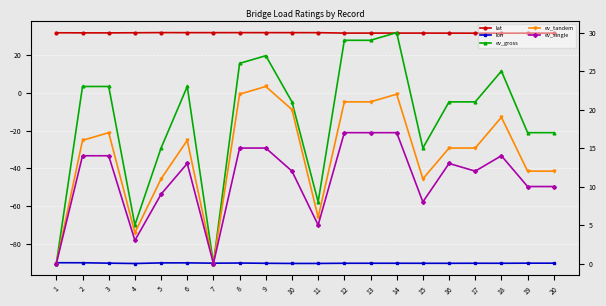

Rank the series by their maximum value, from lowest to highest.

lon, ev_single, ev_tandem, ev_gross, lat